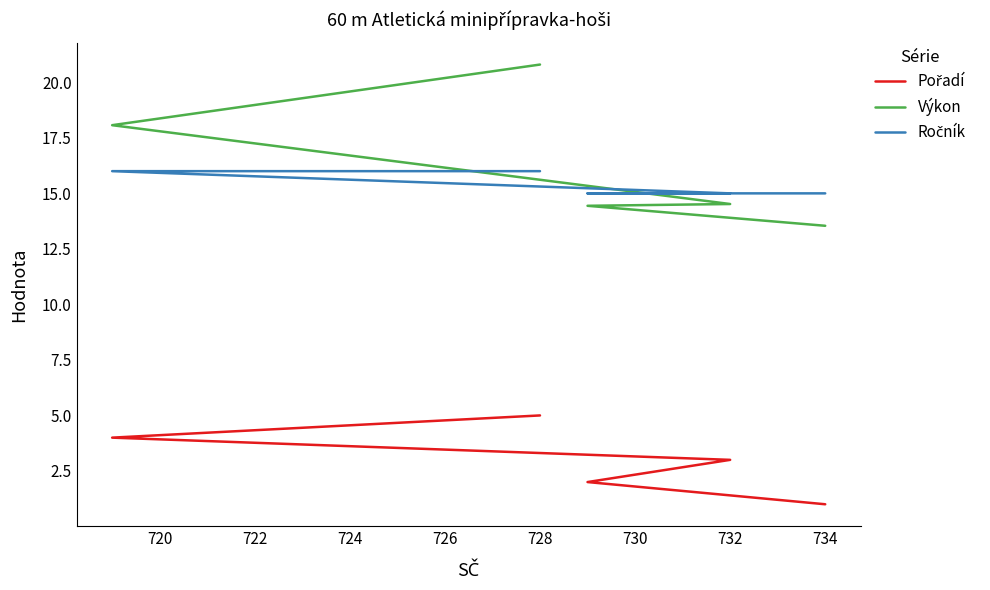

How many values in the Pořadí series are below 3?

2